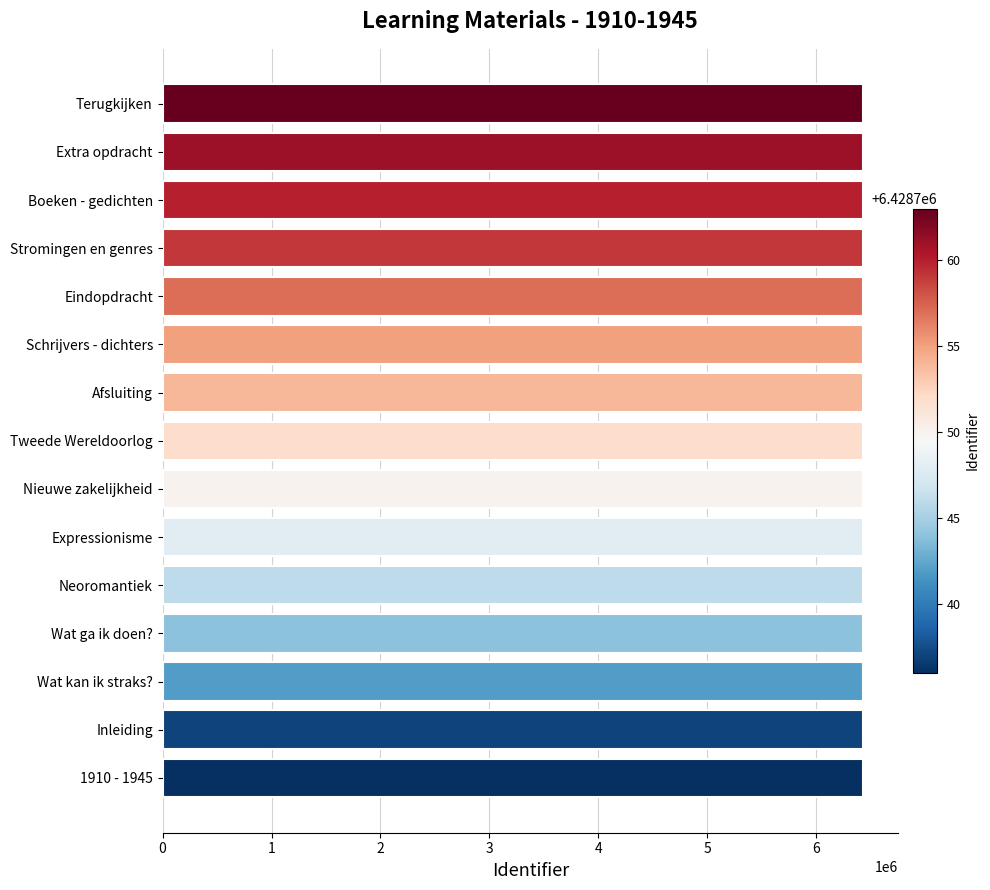

The chart shows a value of 10410475 at Afsluiting. True or false?

False